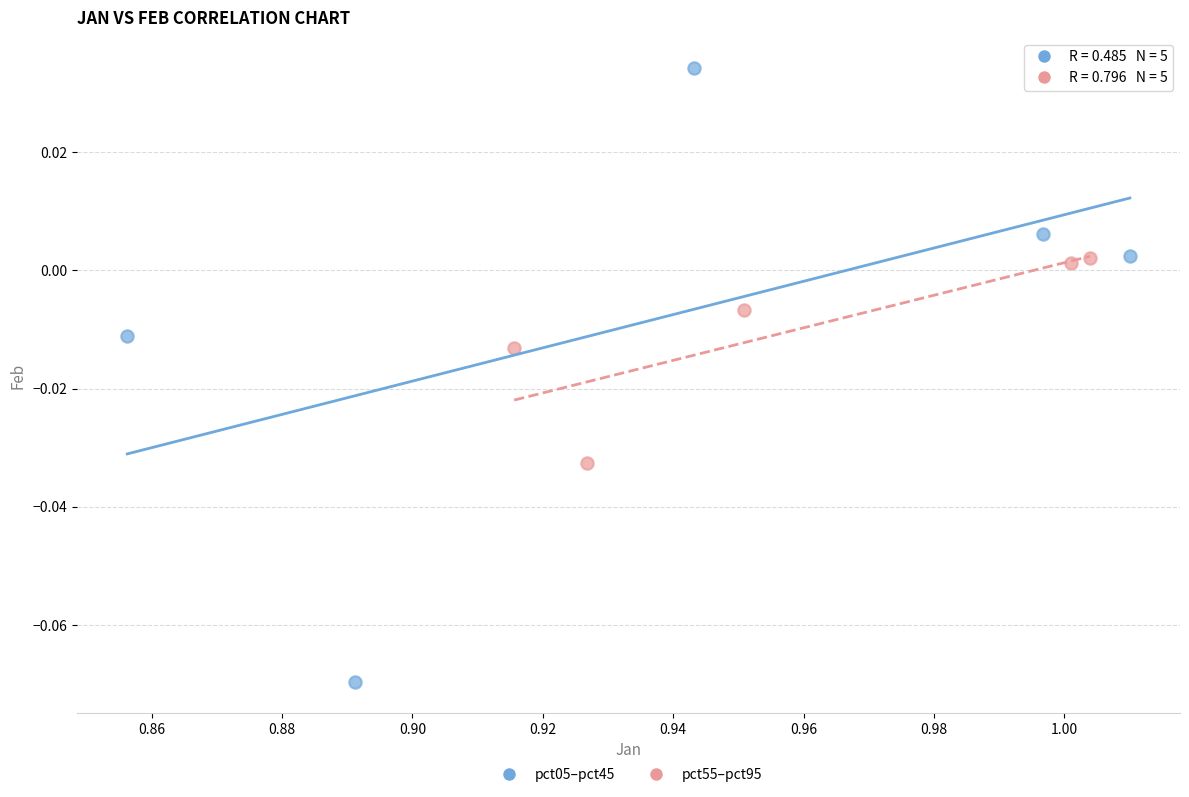

Which series contains the highest Y value?

pct05–pct45